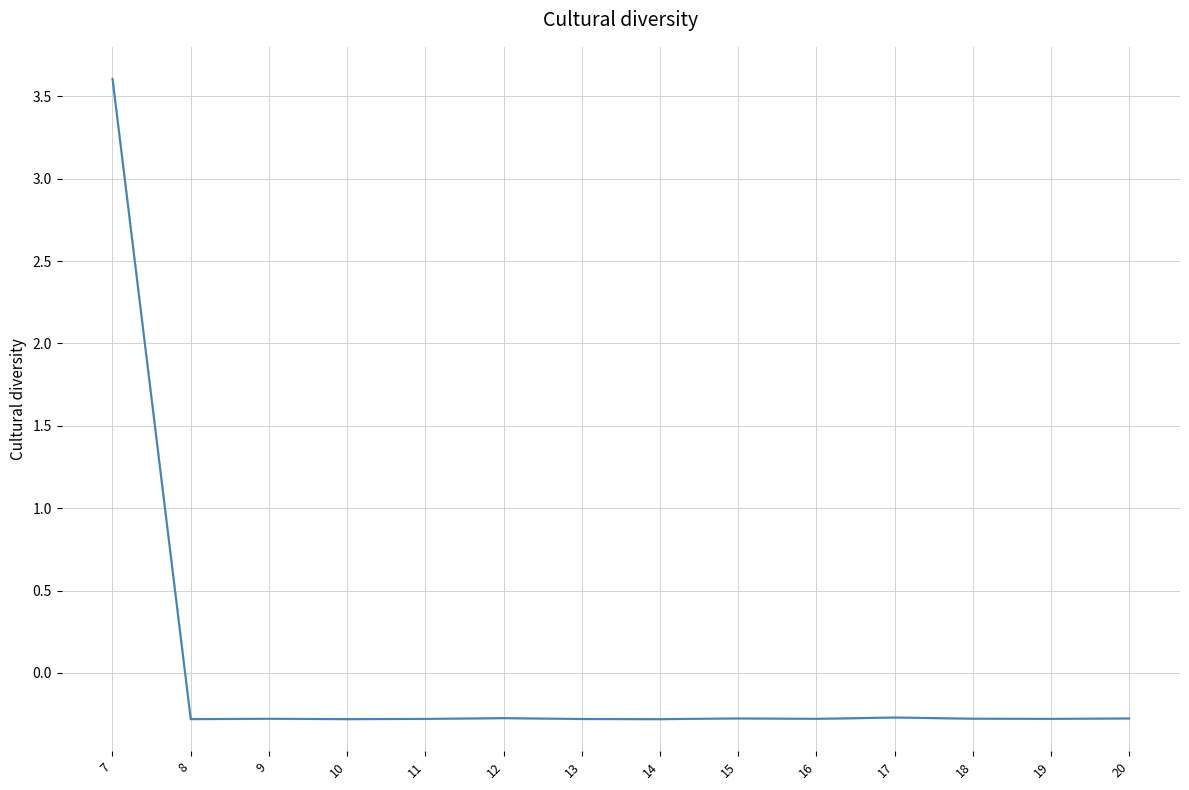

List the labels in order of value, smallest first.

14, 10, 8, 13, 11, 19, 16, 9, 18, 15, 20, 12, 17, 7